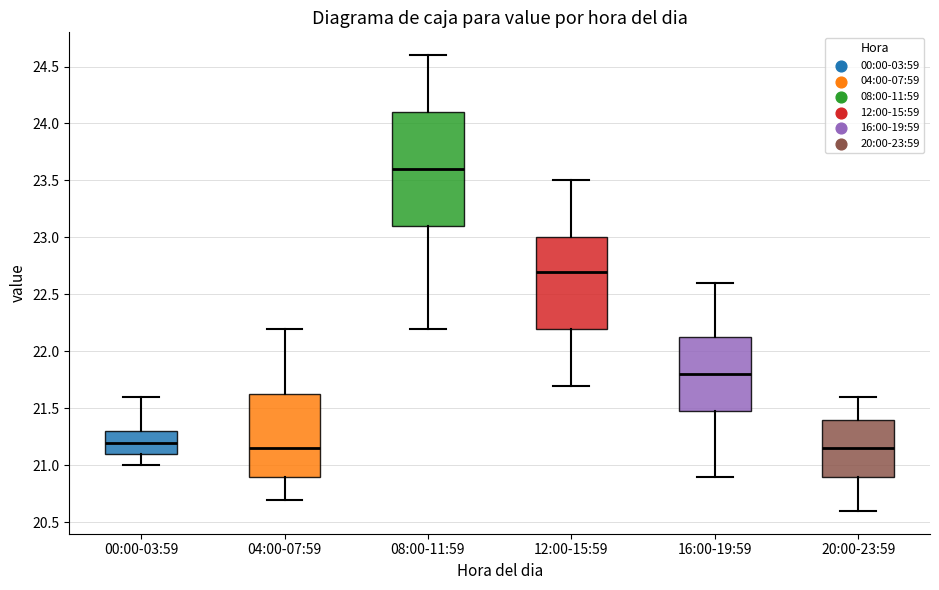

Reading left to right, read every box against the y-axis: the position of its median line, the range the box covers, and the ends of its whiskers. The values are not printed on the chart, so give them approximately, as read against the axis.

00:00-03:59: median 21.20, box 21.10 to 21.30, whiskers 21.00 to 21.60
04:00-07:59: median 21.15, box 20.90 to 21.65, whiskers 20.70 to 22.20
08:00-11:59: median 23.60, box 23.10 to 24.10, whiskers 22.20 to 24.60
12:00-15:59: median 22.70, box 22.20 to 23.00, whiskers 21.70 to 23.50
16:00-19:59: median 21.80, box 21.50 to 22.15, whiskers 20.90 to 22.60
20:00-23:59: median 21.15, box 20.90 to 21.40, whiskers 20.60 to 21.60